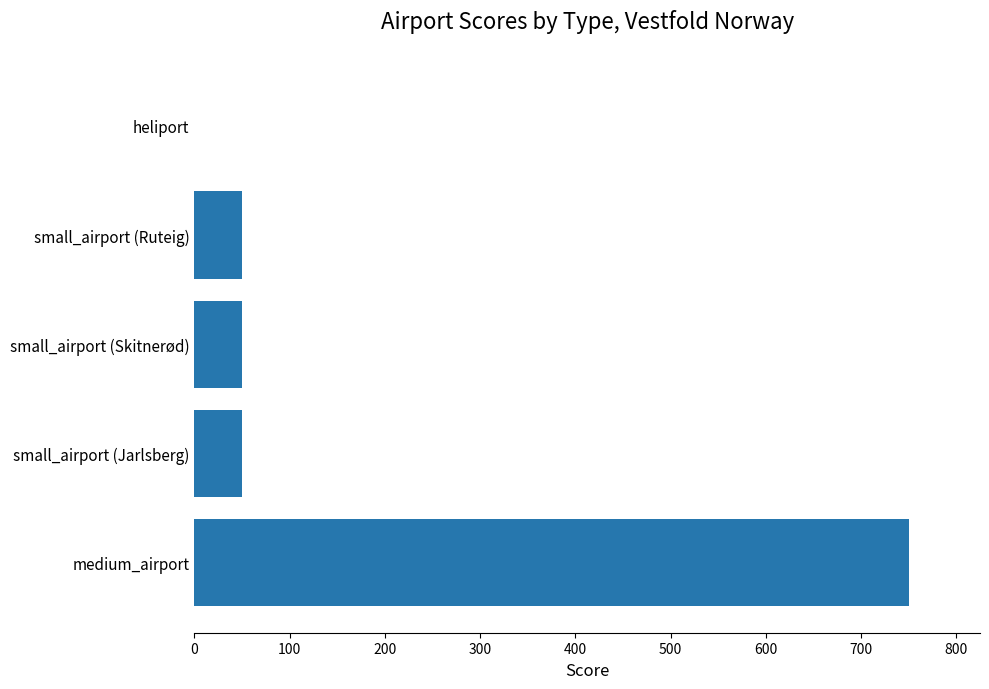

Does the chart contain stacked bars?

No